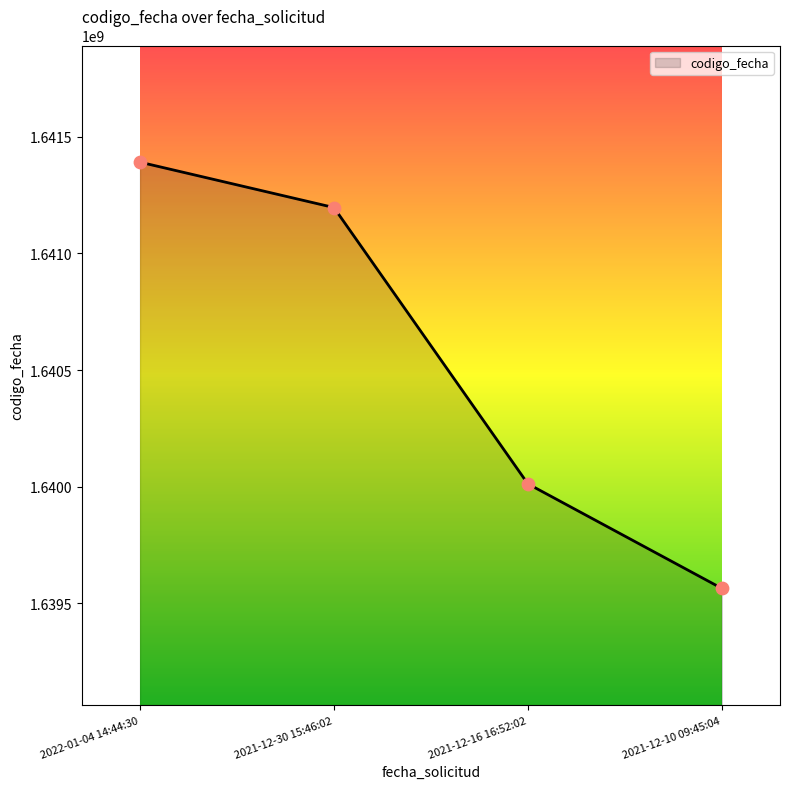

Which has a higher value, 2022-01-04 14:44:30 or 2021-12-30 15:46:02?

2022-01-04 14:44:30